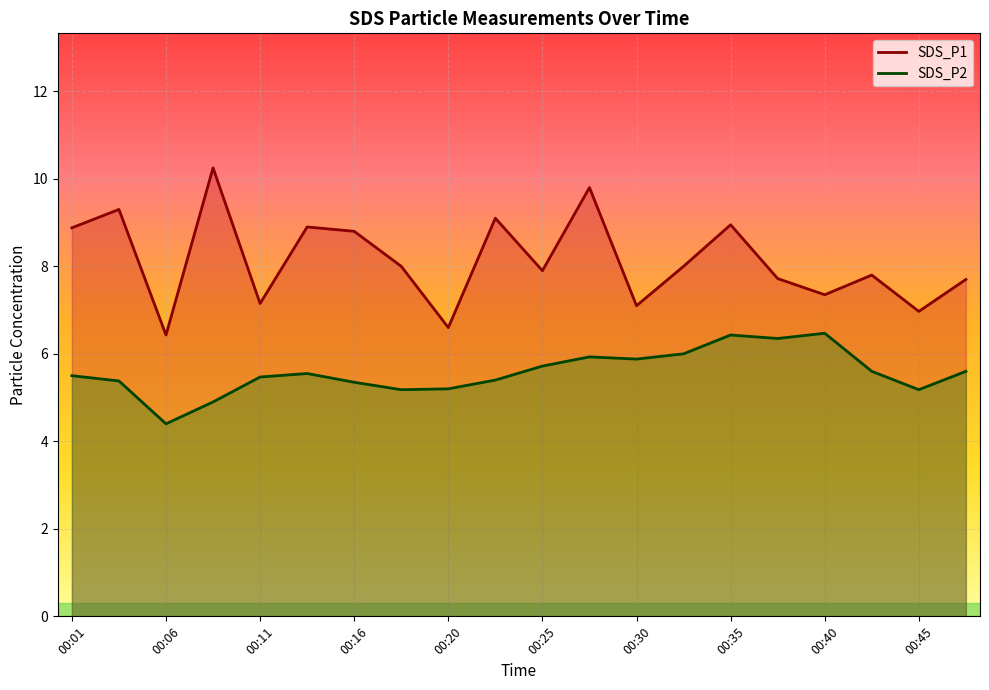

True or false: SDS_P1 and SDS_P2 cross at least once.

False